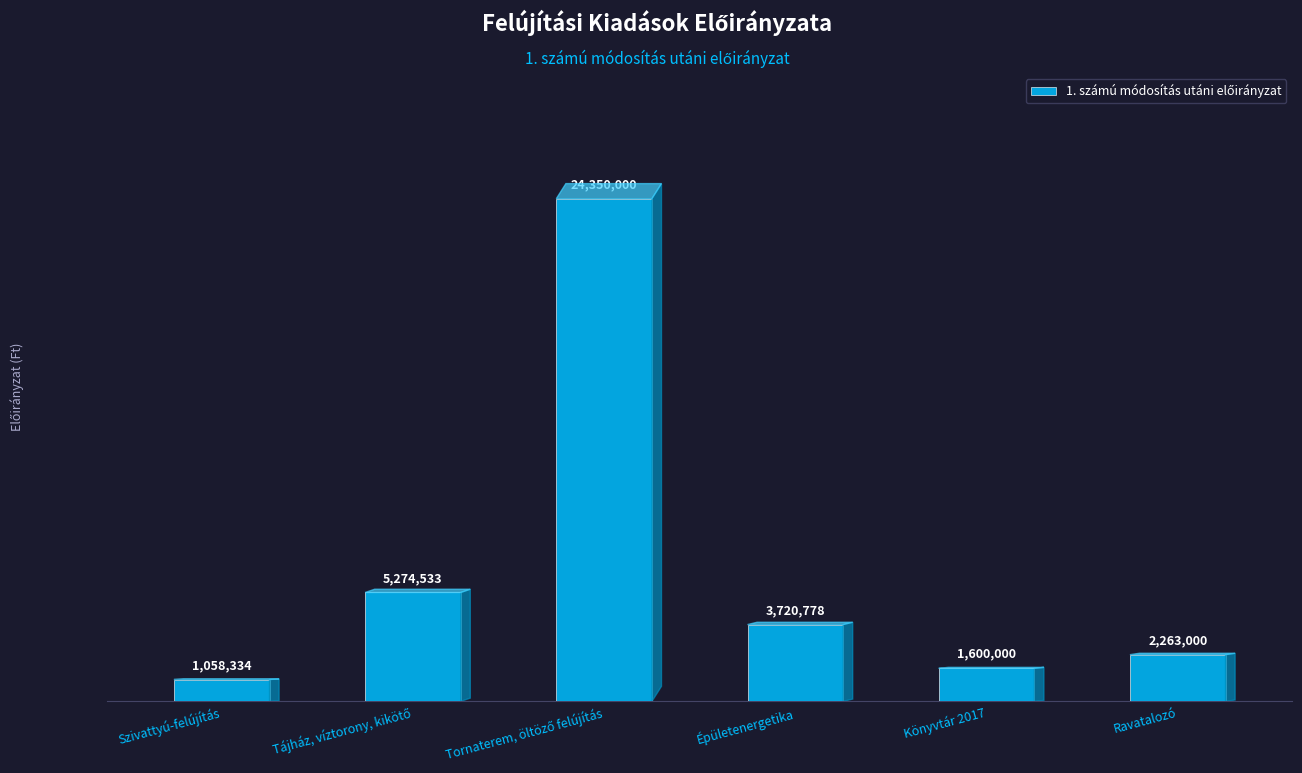

What is the label of the 5th bar from the left?

Könyvtár 2017